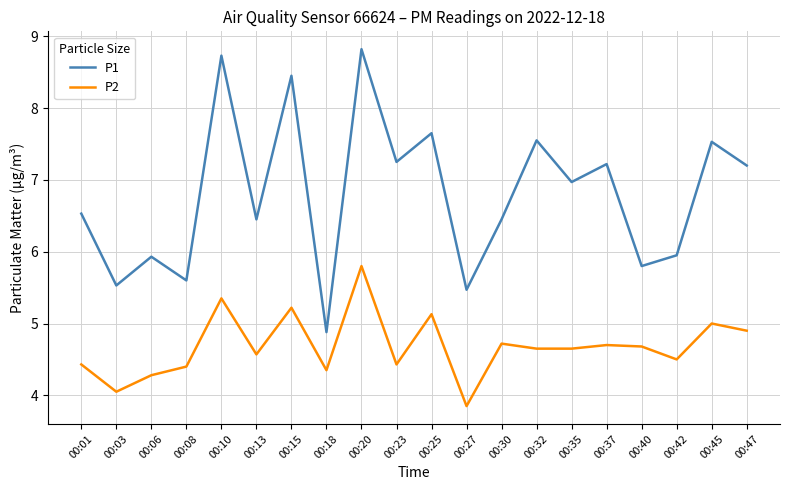

Does the chart have visible grid lines?

Yes